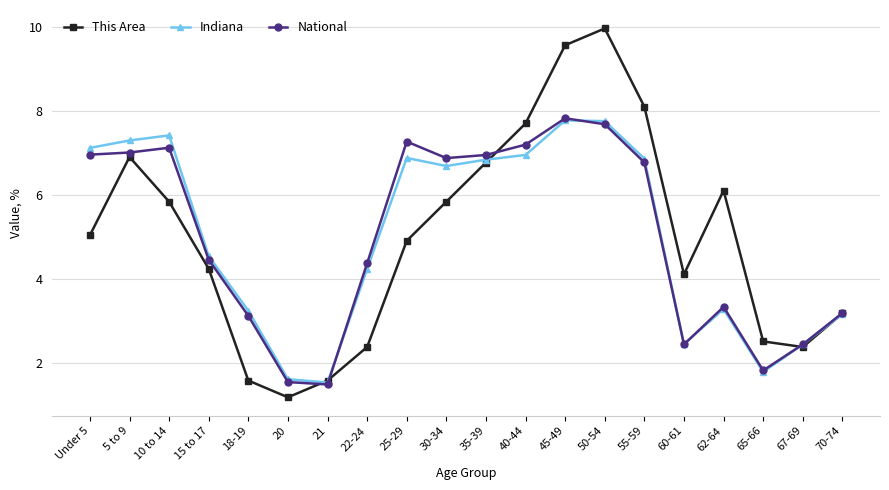

Where does the Indiana series first go above 6?

Under 5